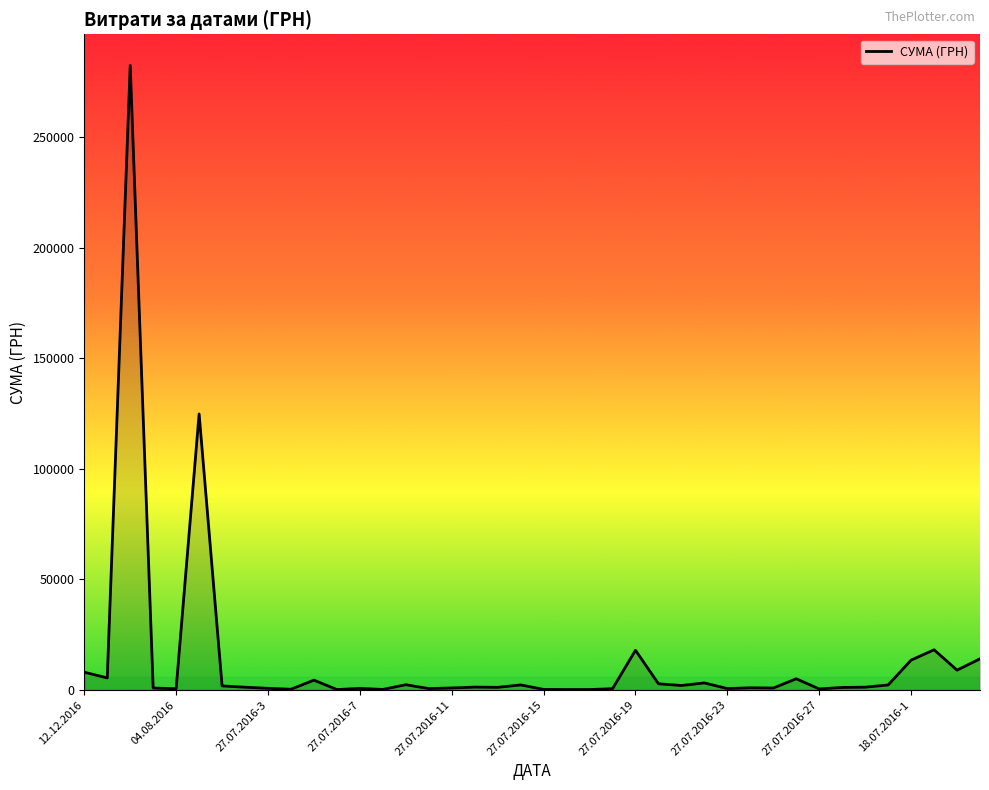

What is the maximum value shown in the chart?

282495.1